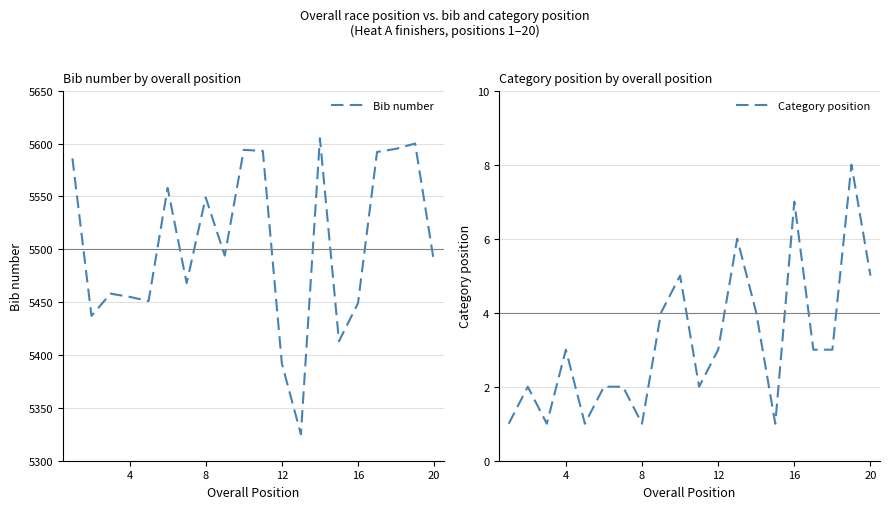

In Bib number, how many points are higher than both neighbors (excluding endpoints)?

6